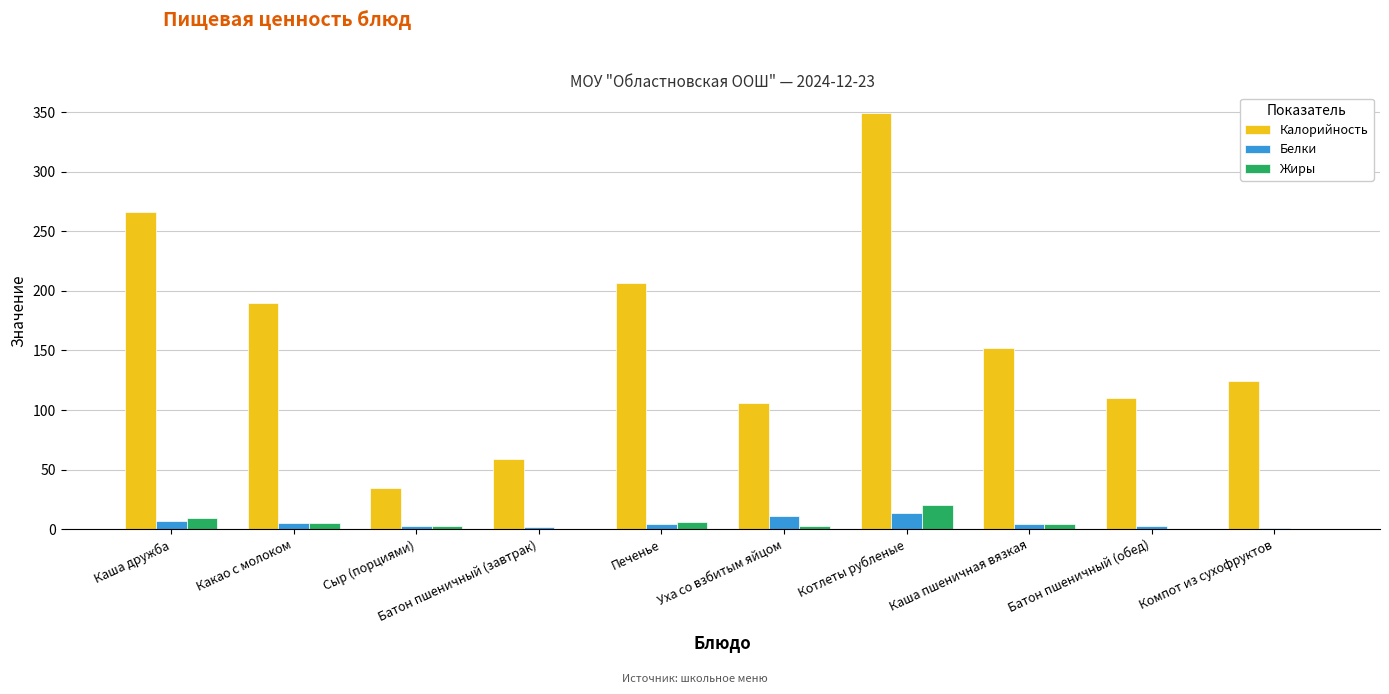

The Калорийность series shows 24.7 at Батон пшеничный (завтрак). True or false?

False